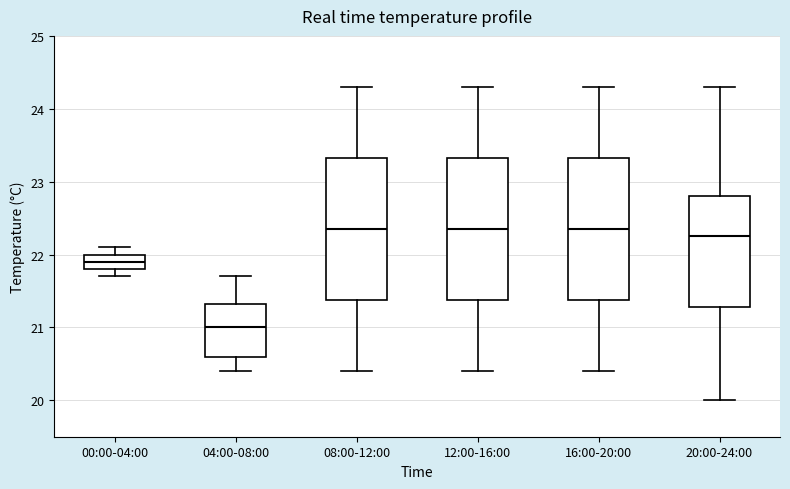

Reading left to right, transcribe this box plot: for each box, give where its median line is, the range the box spans, and where its two whiskers end, as read against the y-axis. The values are not printed on the chart, so give them approximately, as read against the axis.

00:00-04:00: median 21.9, box 21.8 to 22.0, whiskers 21.7 to 22.1
04:00-08:00: median 21.0, box 20.6 to 21.3, whiskers 20.4 to 21.7
08:00-12:00: median 22.4, box 21.4 to 23.3, whiskers 20.4 to 24.3
12:00-16:00: median 22.4, box 21.4 to 23.3, whiskers 20.4 to 24.3
16:00-20:00: median 22.4, box 21.4 to 23.3, whiskers 20.4 to 24.3
20:00-24:00: median 22.3, box 21.3 to 22.8, whiskers 20.0 to 24.3